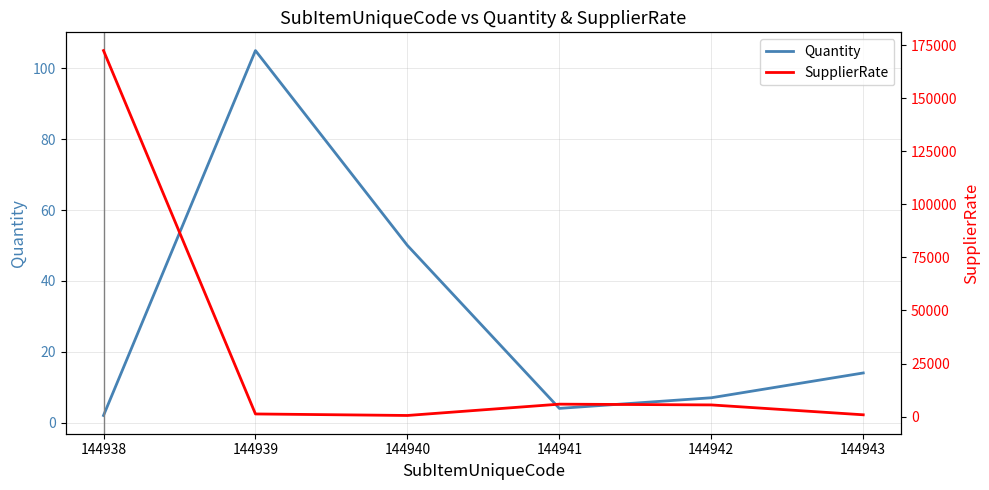

What are all the series names shown in the legend?

Quantity, SupplierRate